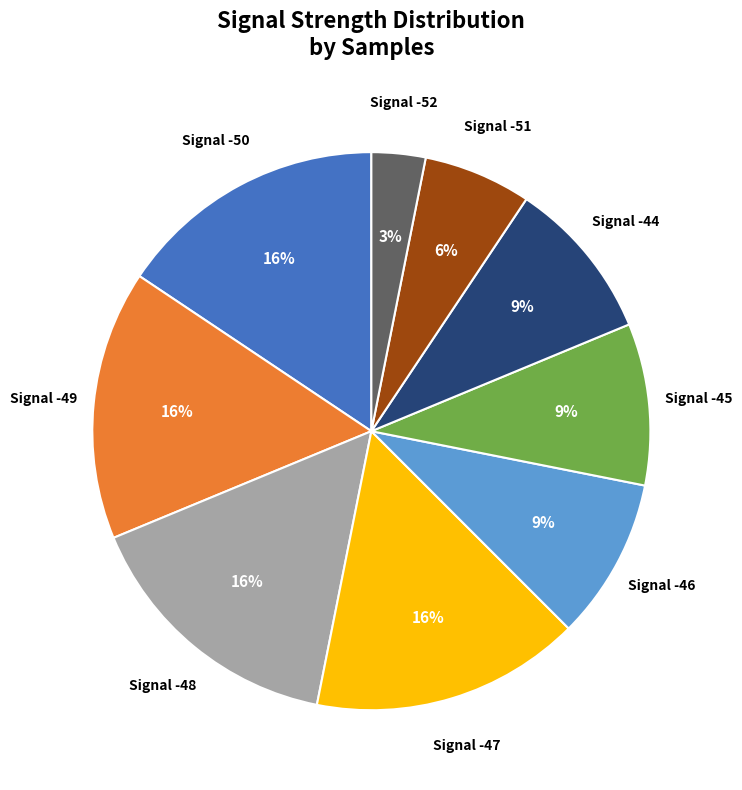

To the nearest percent, what is the average slice percentage?

11%